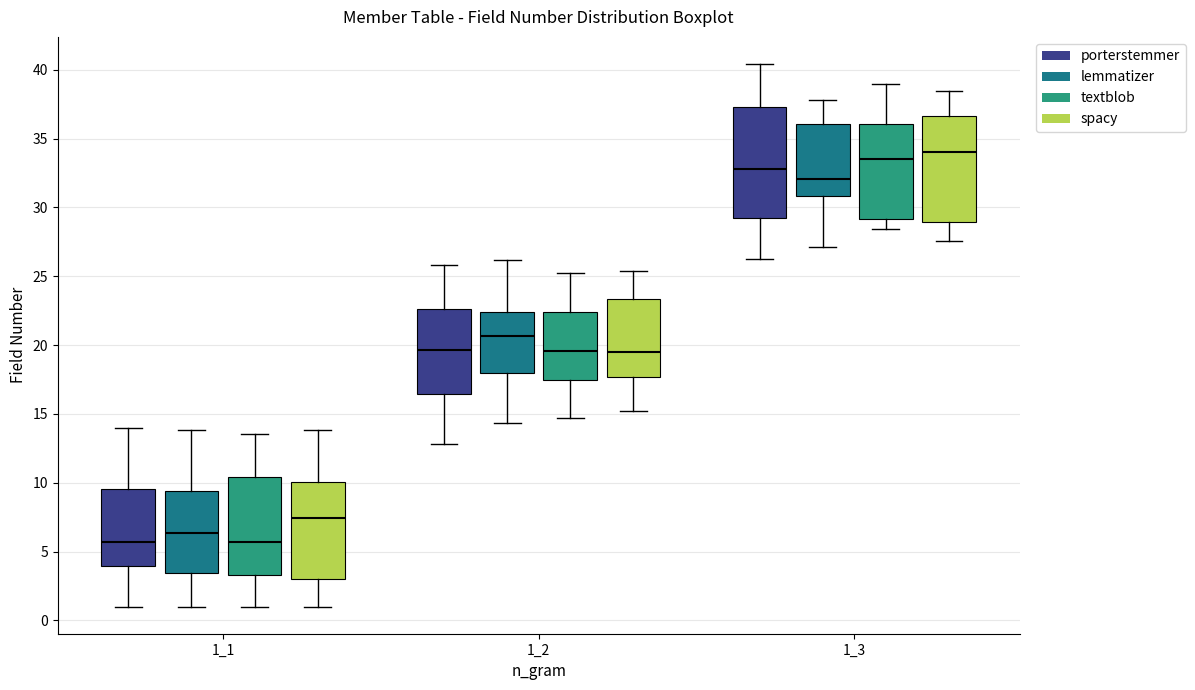

Reading left to right, read every box against the y-axis: the position of its median line, the range the box covers, and the ends of its whiskers. The values are not printed on the chart, so give them approximately, as read against the axis.

1_1 (porterstemmer): median 5.5, box 4.0 to 9.5, whiskers 1.0 to 14.0
1_1 (lemmatizer): median 6.5, box 3.5 to 9.5, whiskers 1.0 to 14.0
1_1 (textblob): median 5.5, box 3.5 to 10.5, whiskers 1.0 to 13.5
1_1 (spacy): median 7.5, box 3.0 to 10.0, whiskers 1.0 to 14.0
1_2 (porterstemmer): median 19.5, box 16.5 to 22.5, whiskers 13.0 to 26.0
1_2 (lemmatizer): median 20.5, box 18.0 to 22.5, whiskers 14.5 to 26.0
1_2 (textblob): median 19.5, box 17.5 to 22.5, whiskers 14.5 to 25.5
1_2 (spacy): median 19.5, box 17.5 to 23.5, whiskers 15.0 to 25.5
1_3 (porterstemmer): median 33.0, box 29.0 to 37.5, whiskers 26.5 to 40.5
1_3 (lemmatizer): median 32.0, box 31.0 to 36.0, whiskers 27.0 to 38.0
1_3 (textblob): median 33.5, box 29.0 to 36.0, whiskers 28.5 to 39.0
1_3 (spacy): median 34.0, box 29.0 to 36.5, whiskers 27.5 to 38.5